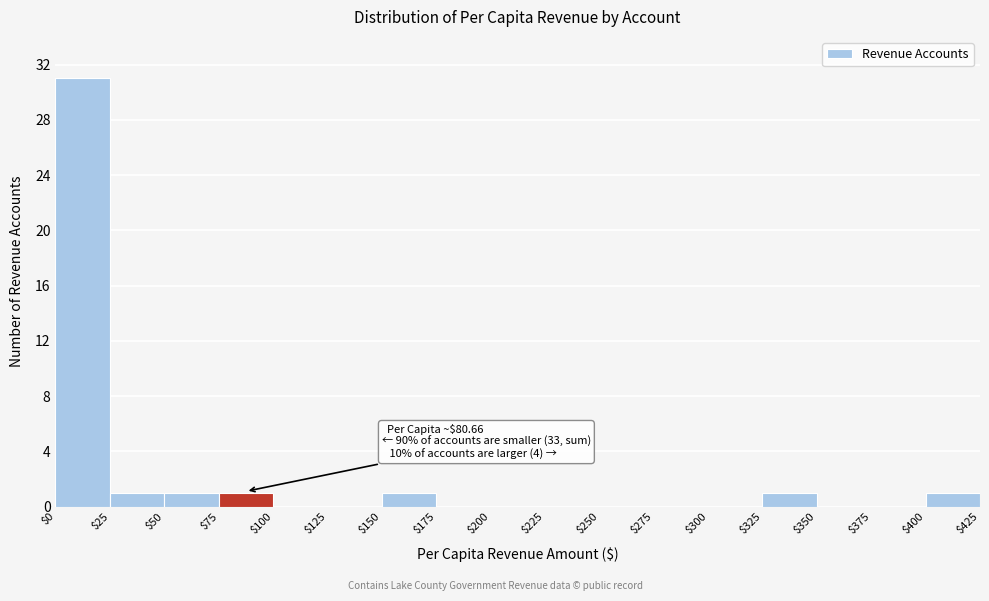

Over which range of the x-axis is the bar tallest?

$0 to $25